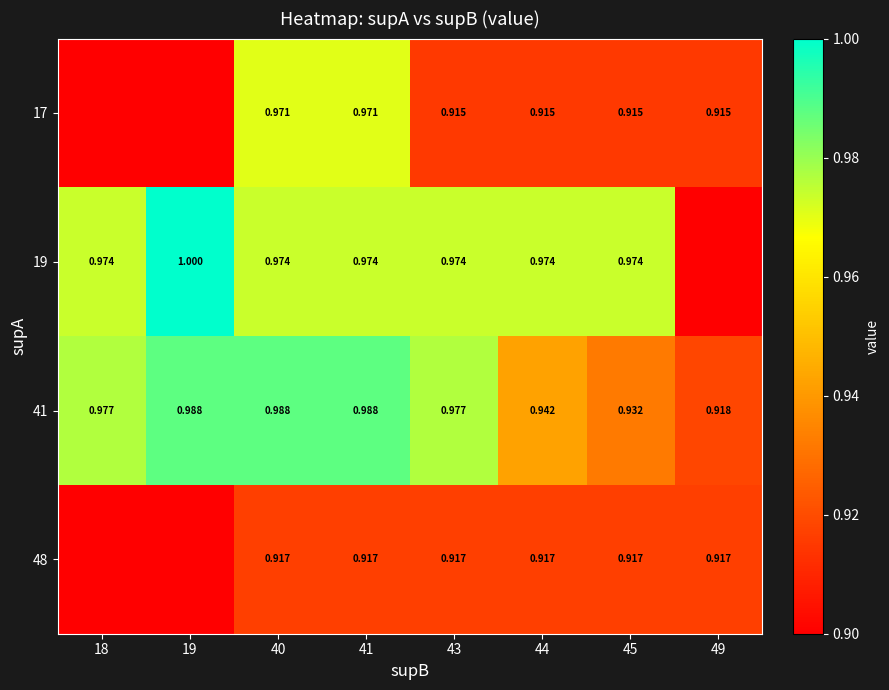

Rank the categories by 41 value from lowest to highest.

49, 45, 44, 18, 43, 19, 40, 41